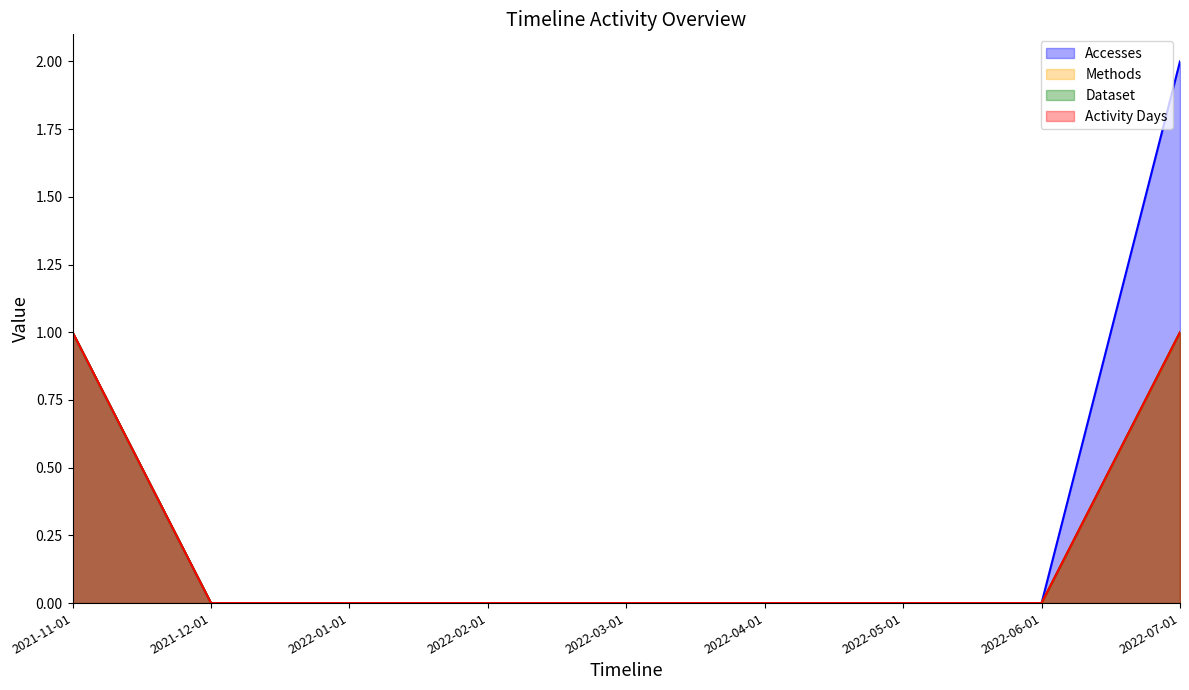

List the series in order of their peak value, lowest first.

Methods, Dataset, Activity Days, Accesses